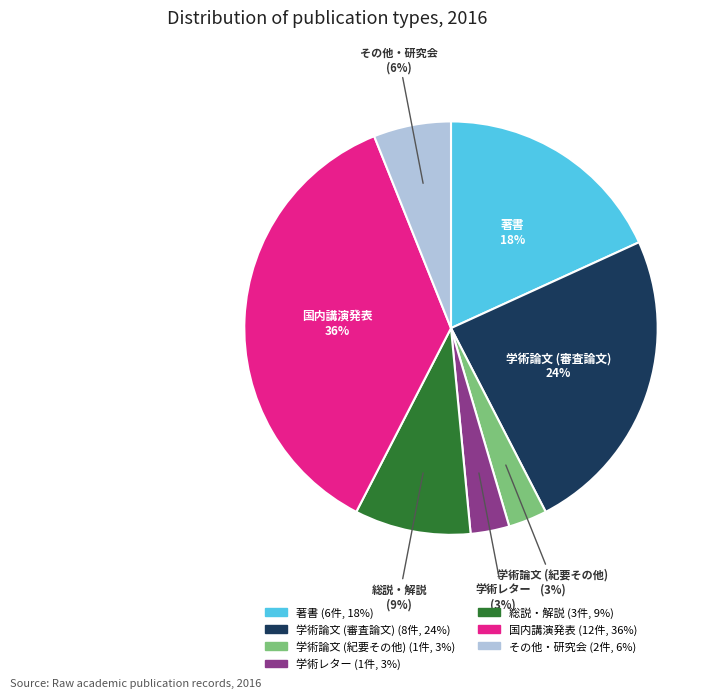

Do 学術論文 (審査論文) and 学術レター together represent more than half of the pie?

No